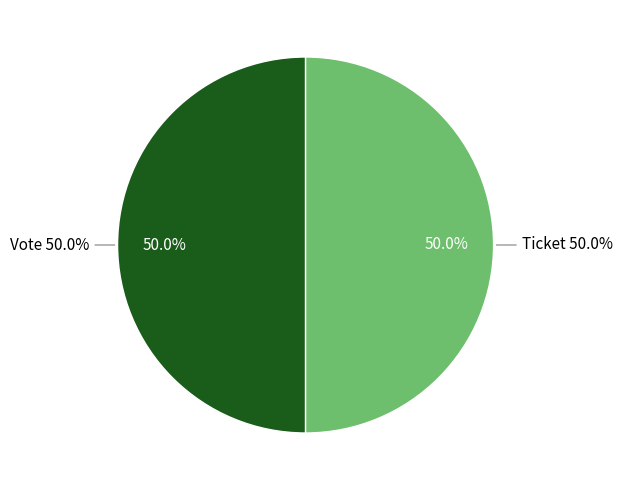

To the nearest percent, what is the combined percentage of Vote (io_index=1) and Ticket (io_index=0)?

100%